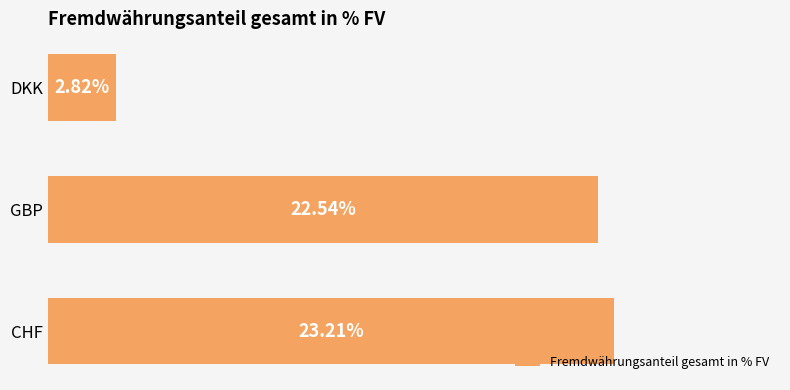

Between CHF and DKK, which is larger?

CHF